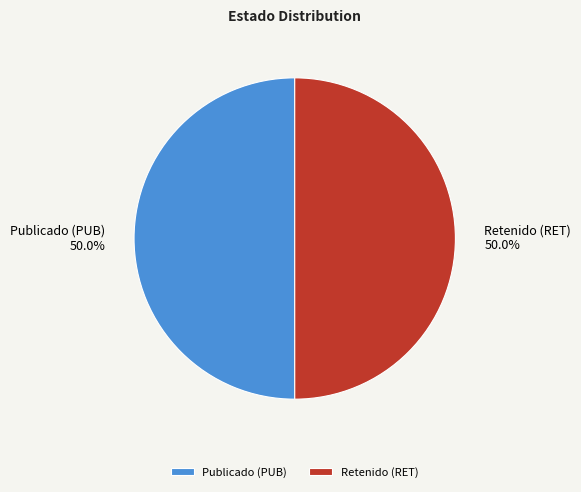

What is the ratio of the value at Retenido (RET) to the value at Publicado (PUB)?

1.0